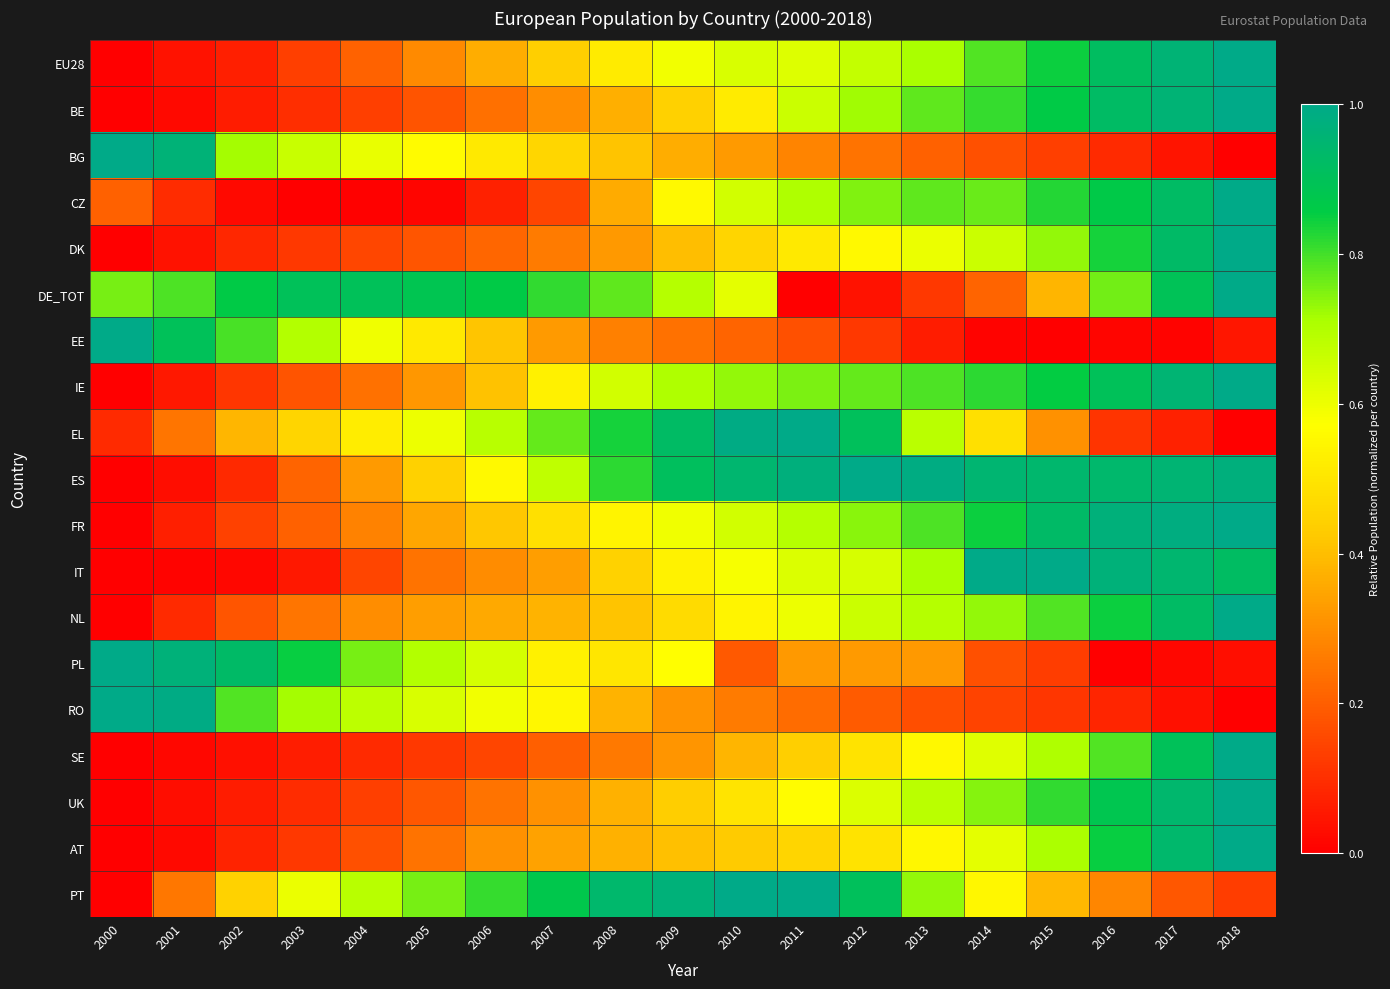

Between 2010 and 2002, which is larger?

2010